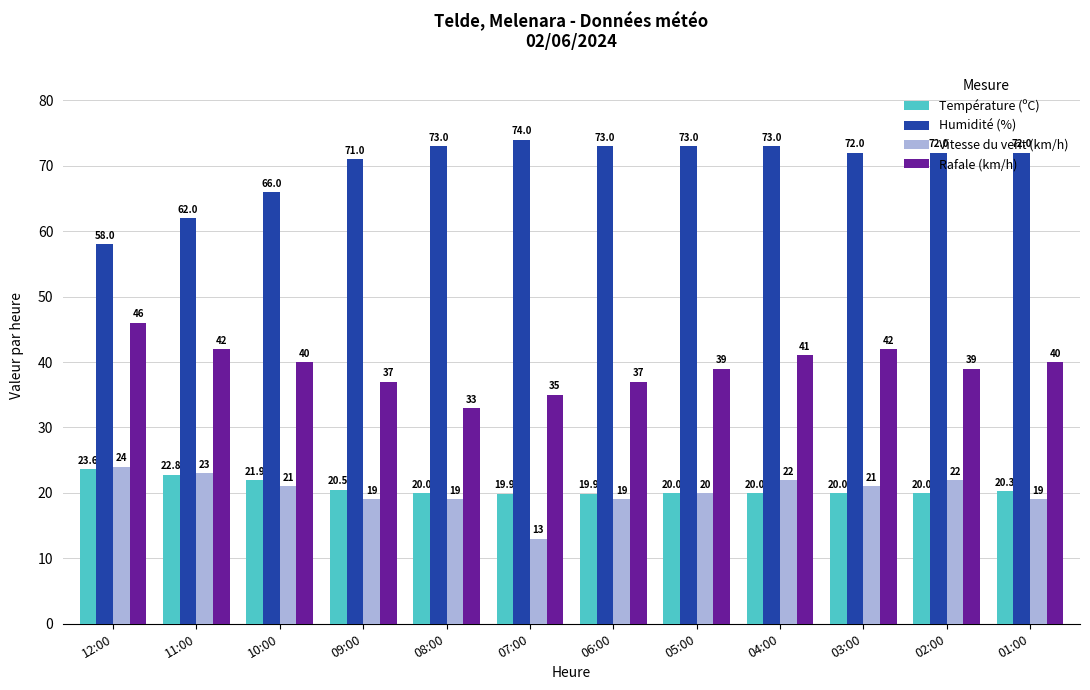

What is the label of the 3rd bar from the left?

10:00